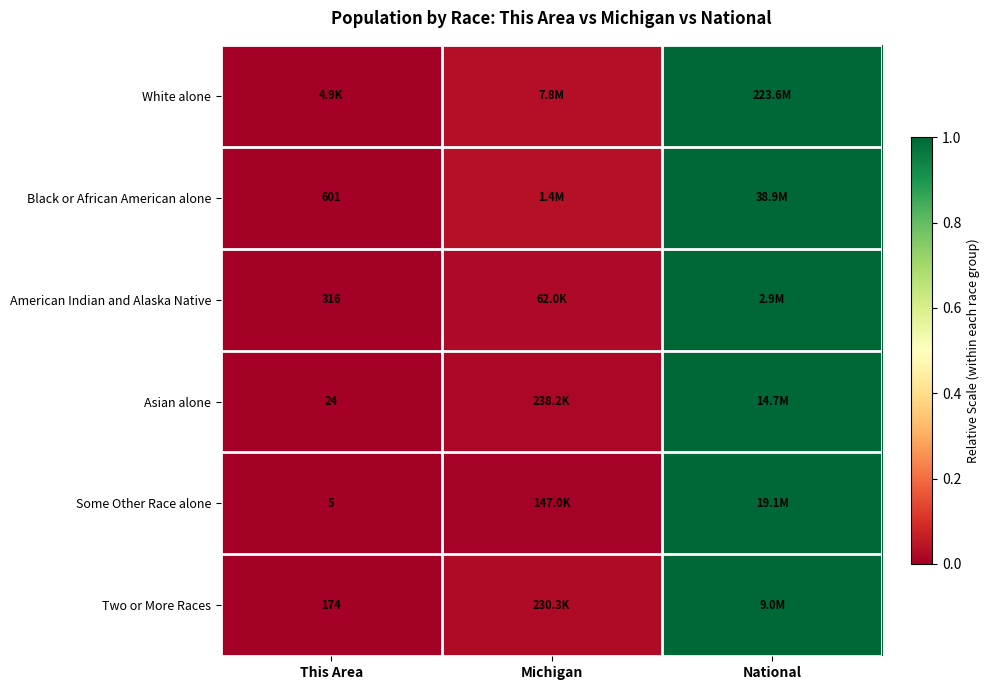

Which series has the largest range (max minus min)?

White alone